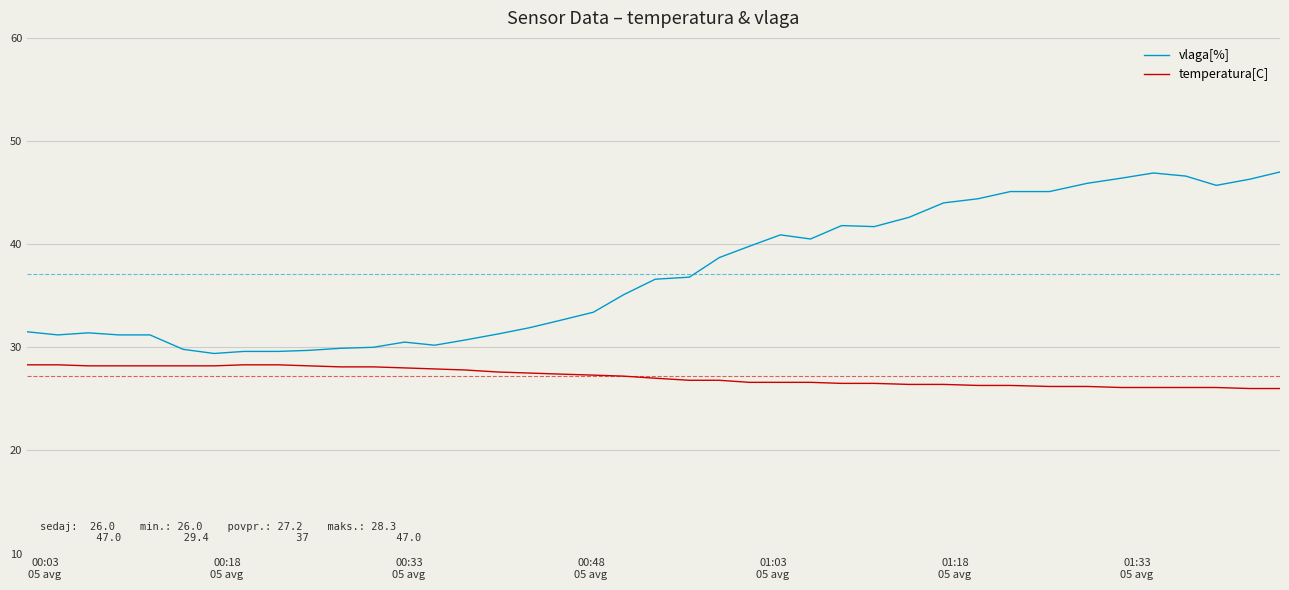

Rank the series by their maximum value, from lowest to highest.

temperatura[C], vlaga[%]